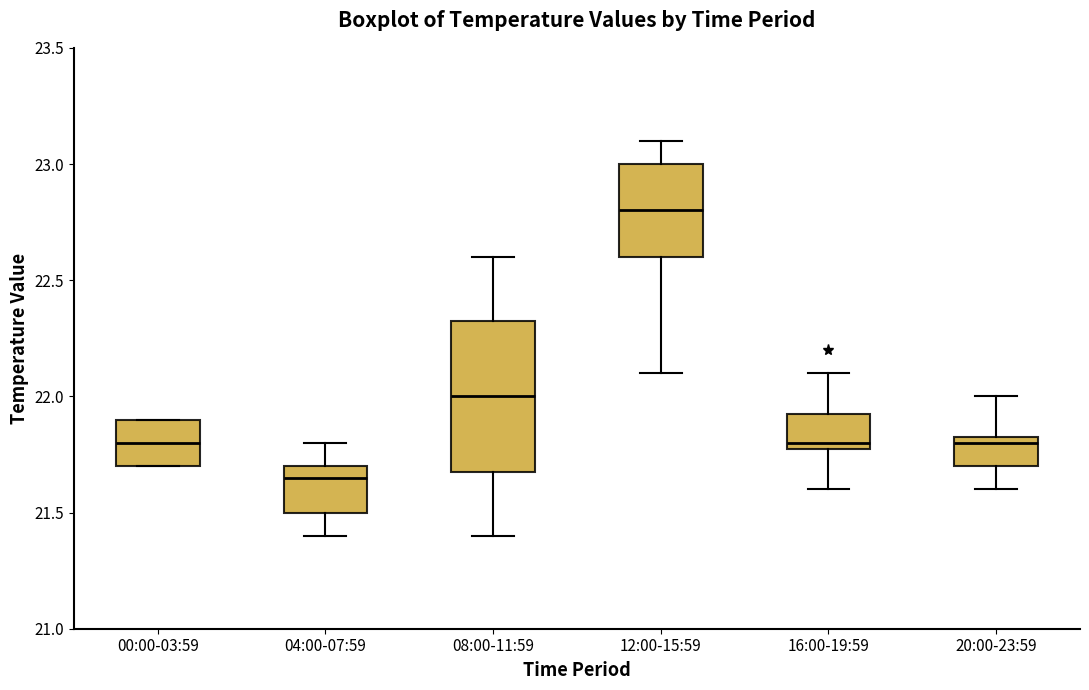

Reading left to right, transcribe this box plot: for each box, give where its median line is, the range the box spans, and where its two whiskers end, as read against the y-axis. The values are not printed on the chart, so give them approximately, as read against the axis.

00:00-03:59: median 21.80, box 21.70 to 21.90, whiskers 21.70 to 21.90
04:00-07:59: median 21.65, box 21.50 to 21.70, whiskers 21.40 to 21.80
08:00-11:59: median 22.00, box 21.70 to 22.35, whiskers 21.40 to 22.60
12:00-15:59: median 22.80, box 22.60 to 23.00, whiskers 22.10 to 23.10
16:00-19:59: median 21.80 (just above the box's lower edge), box 21.80 to 21.95, whiskers 21.60 to 22.10
20:00-23:59: median 21.80, box 21.70 to 21.85, whiskers 21.60 to 22.00